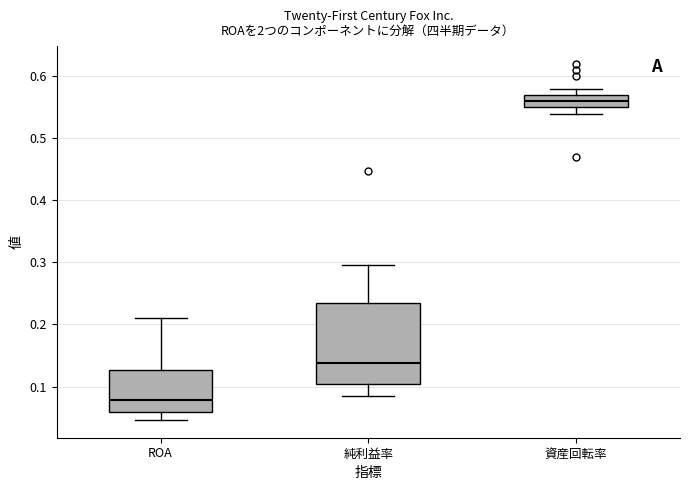

Reading left to right, read every box against the y-axis: the position of its median line, the range the box covers, and the ends of its whiskers. The values are not printed on the chart, so give them approximately, as read against the axis.

ROA: median 0.08, box 0.06 to 0.13, whiskers 0.05 to 0.21
純利益率: median 0.14, box 0.10 to 0.23, whiskers 0.08 to 0.30
資産回転率: median 0.56, box 0.55 to 0.57, whiskers 0.54 to 0.58